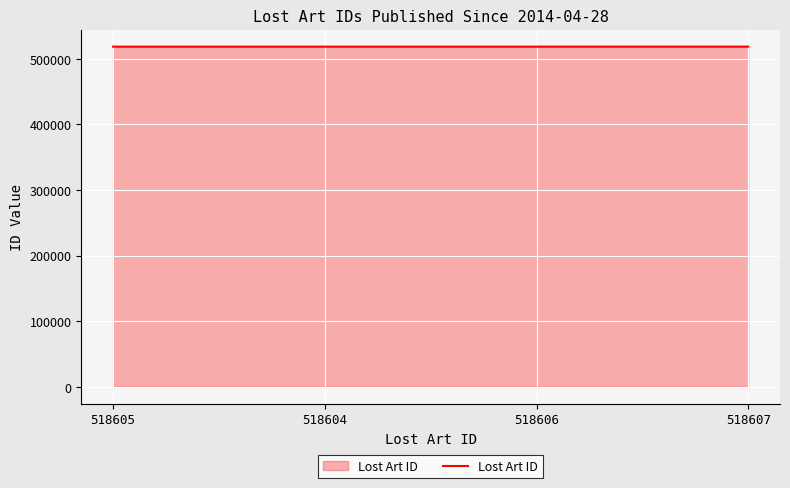

The value at 518605 is 185001. True or false?

False